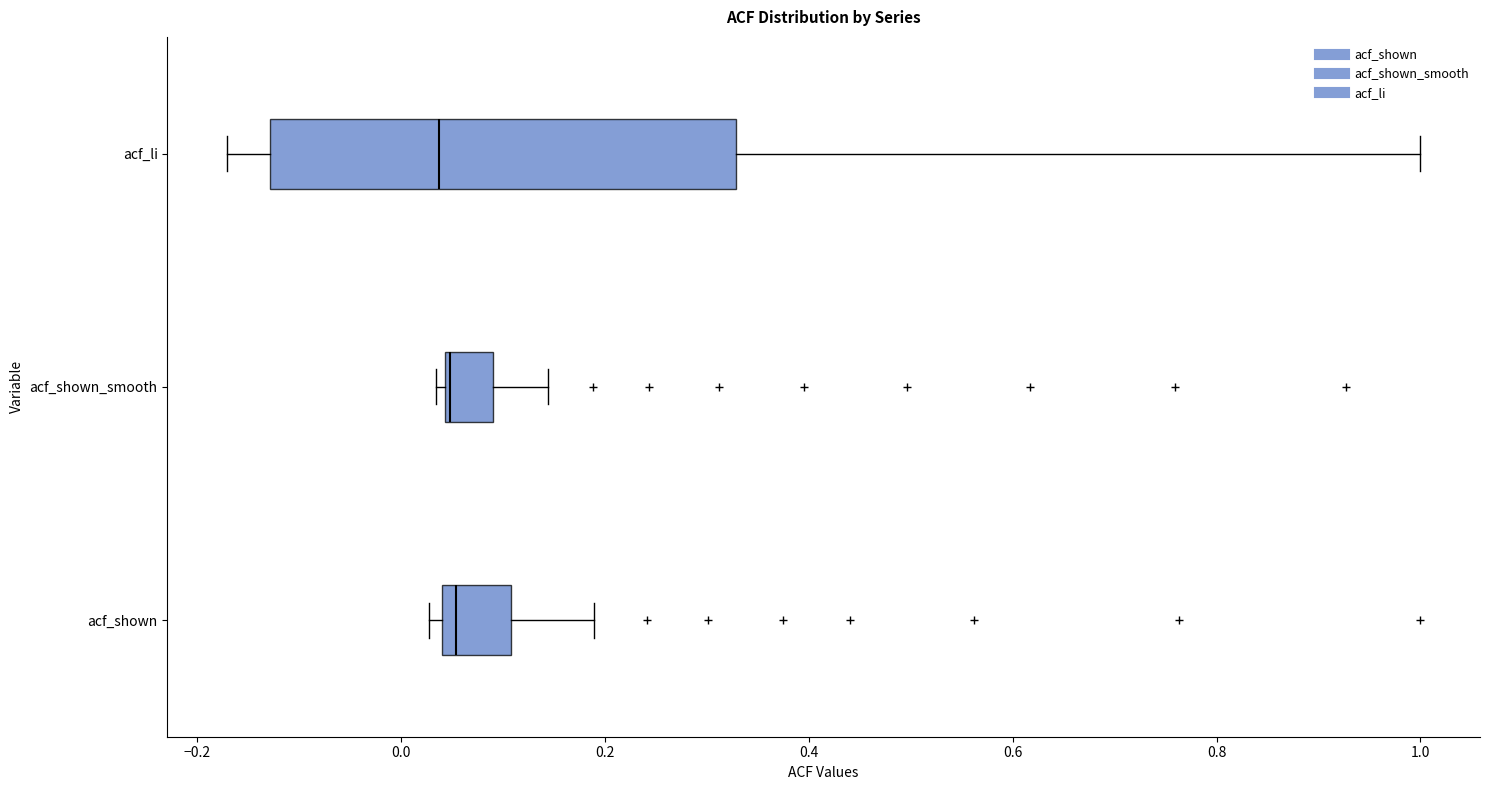

Reading bottom to top, read every box against the x-axis: the position of its median line, the range the box covers, and the ends of its whiskers. The values are not printed on the chart, so give them approximately, as read against the axis.

acf_shown: median 0.06, box 0.04 to 0.10, whiskers 0.02 to 0.18
acf_shown_smooth: median 0.04, box 0.04 to 0.10, whiskers 0.04 (just left of the box's left edge) to 0.14
acf_li: median 0.04, box -0.12 to 0.32, whiskers -0.18 to 1.00